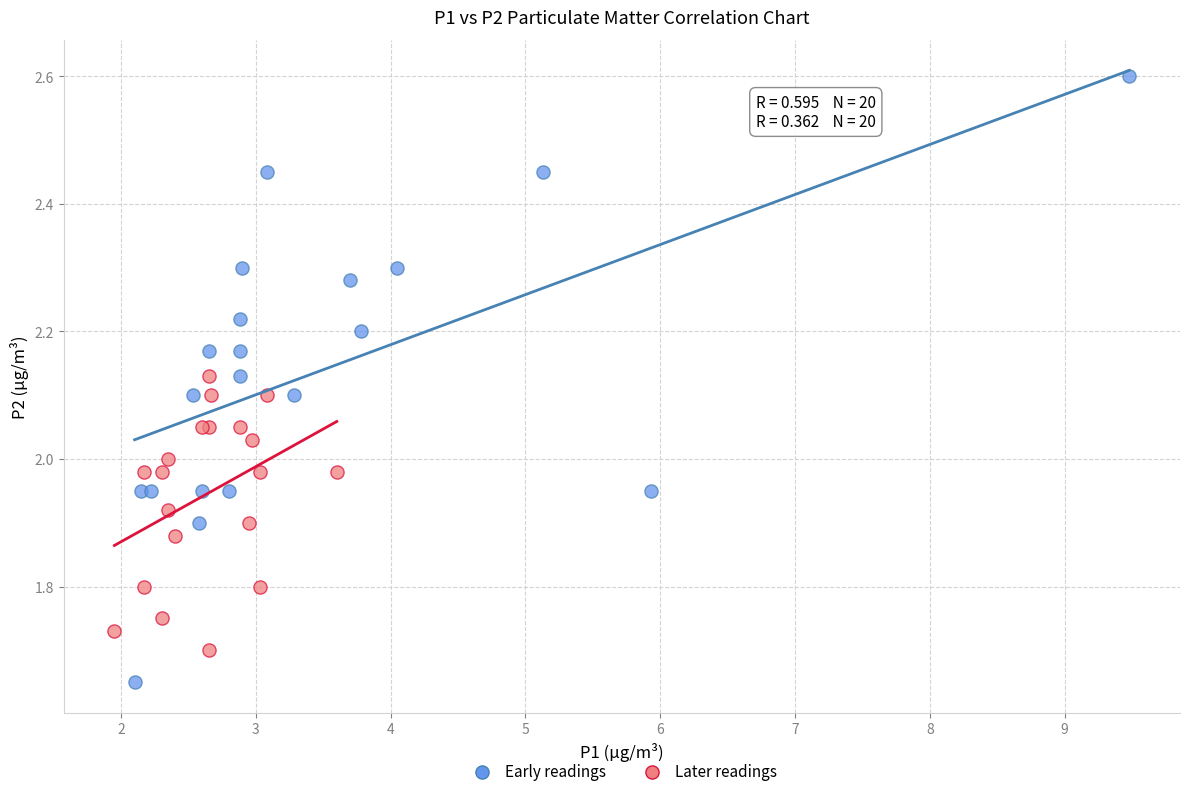

Which series reaches the maximum Y coordinate?

Early readings